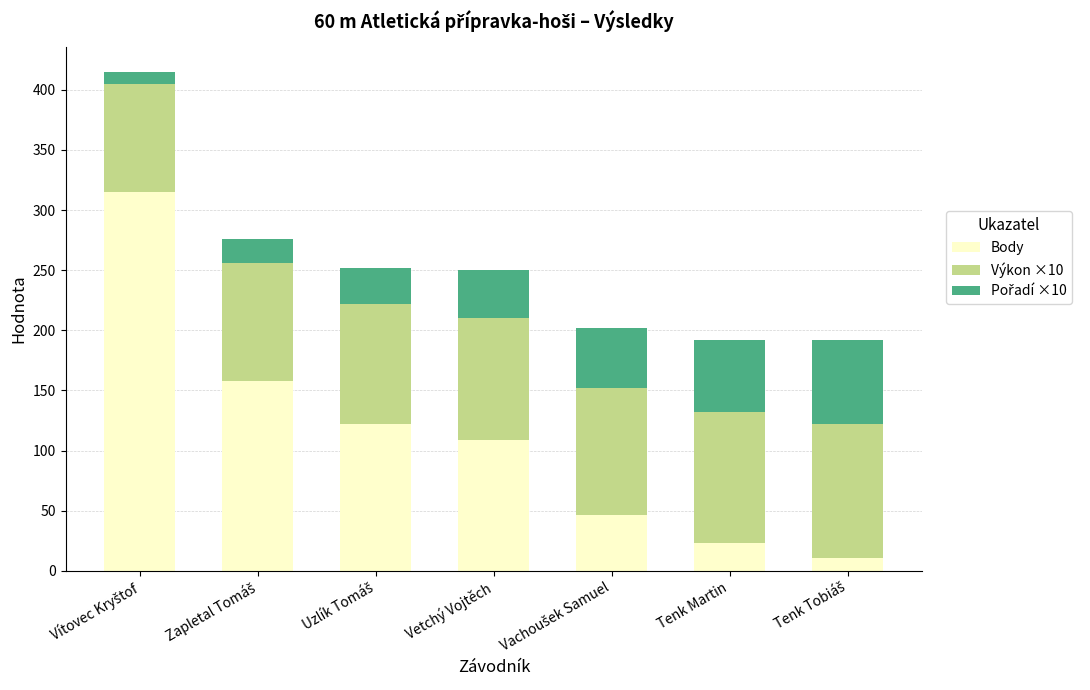

What is the total value across all series at Tenk Martin?

192.0